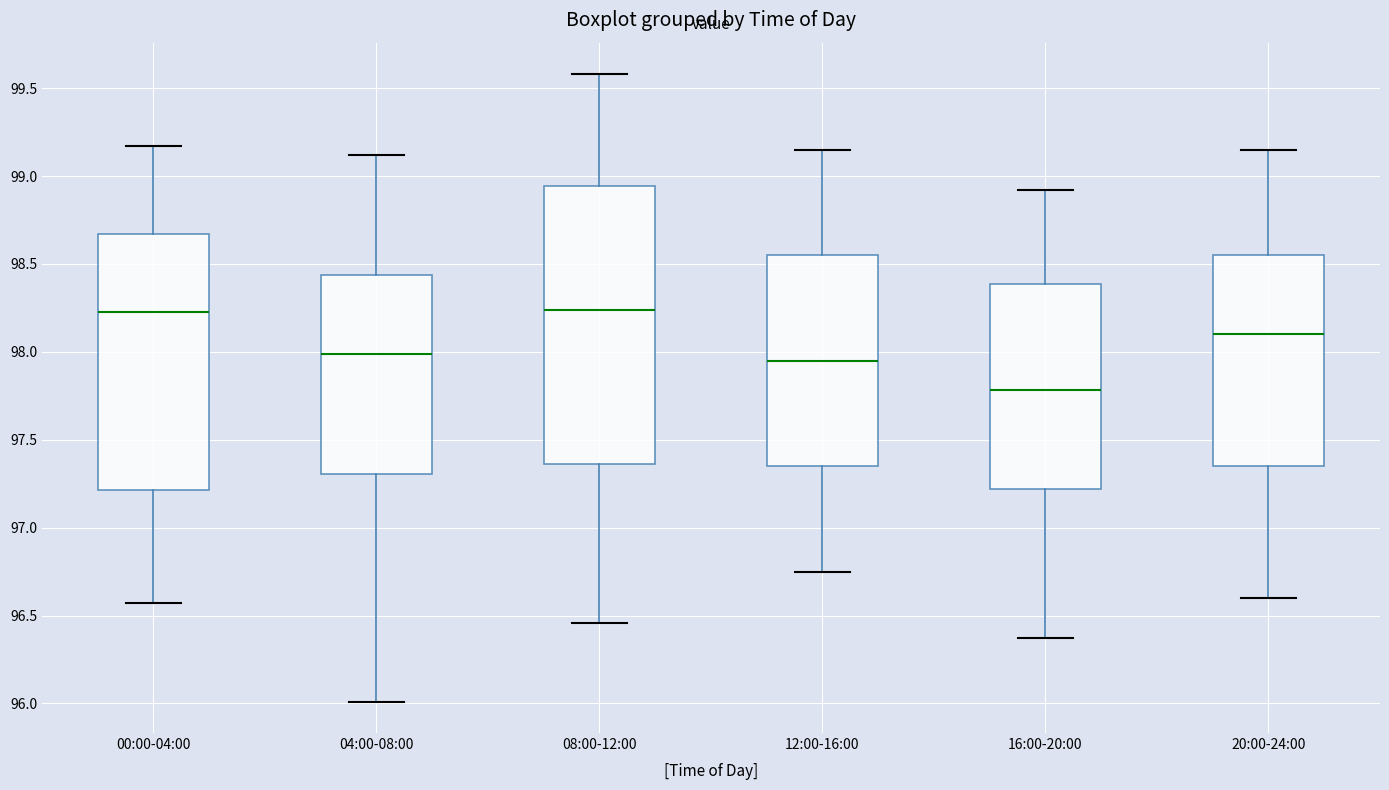

Comparing the boxes themselves (not the whiskers), which one is the tallest?

08:00-12:00